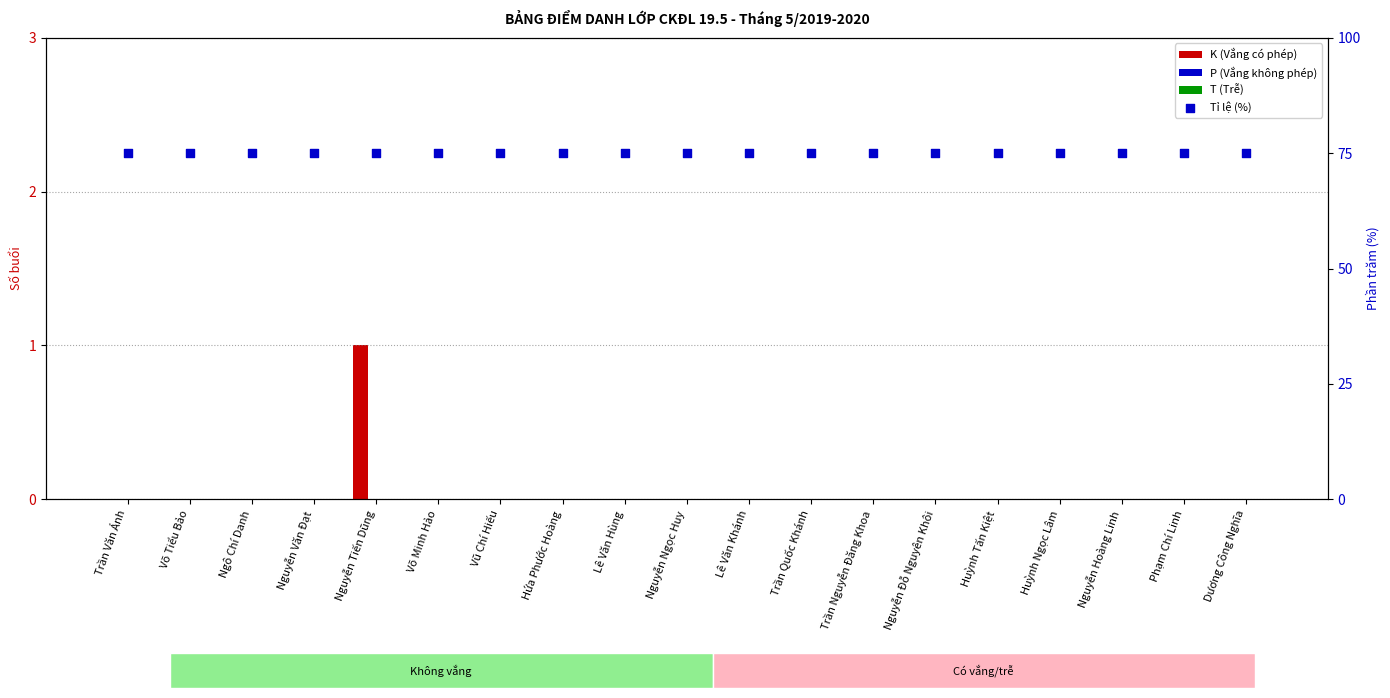

Which series contains the highest Y value?

Tỉ lệ (%)